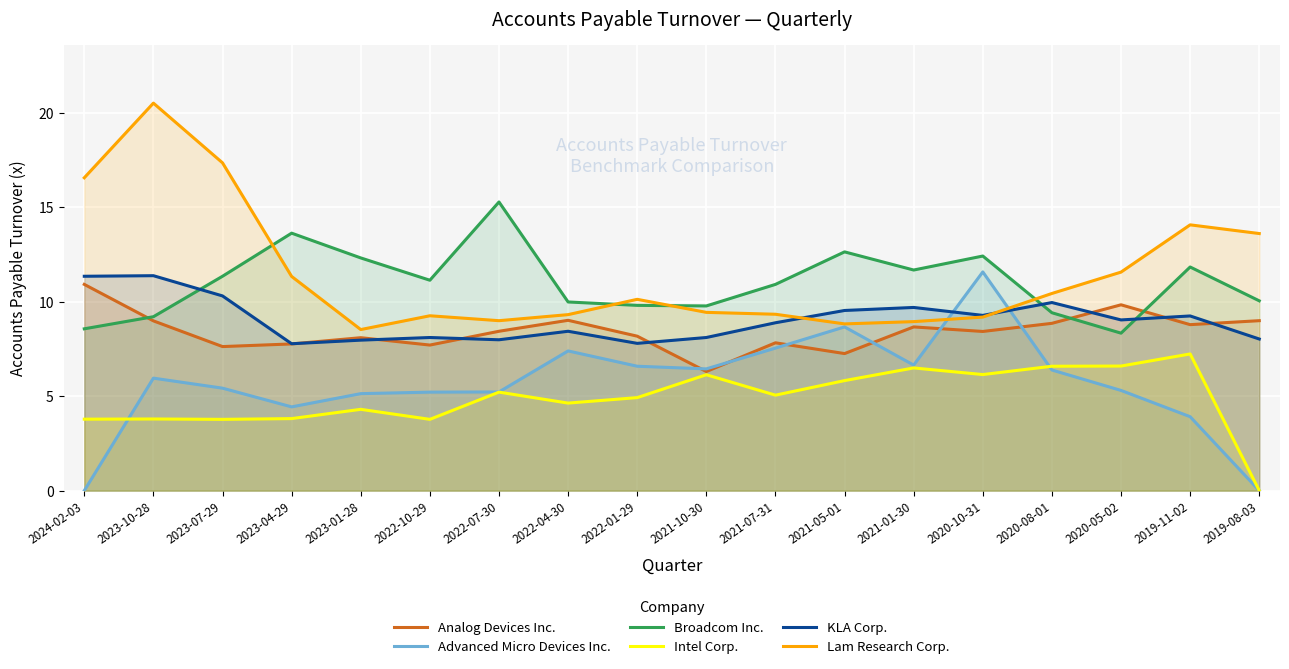

What is the value of the Broadcom Inc. point at the 2nd from the left?

9.2